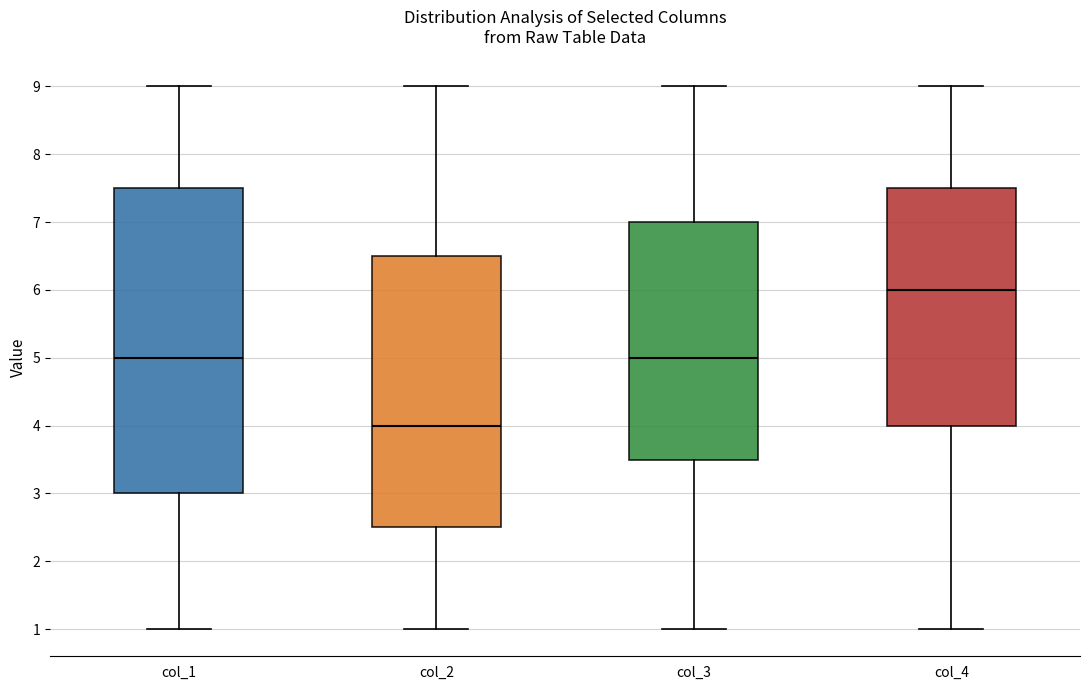

Reading left to right, transcribe this box plot: for each box, give where its median line is, the range the box spans, and where its two whiskers end, as read against the y-axis. The values are not printed on the chart, so give them approximately, as read against the axis.

col_1: median 5.0, box 3.0 to 7.5, whiskers 1.0 to 9.0
col_2: median 4.0, box 2.5 to 6.5, whiskers 1.0 to 9.0
col_3: median 5.0, box 3.5 to 7.0, whiskers 1.0 to 9.0
col_4: median 6.0, box 4.0 to 7.5, whiskers 1.0 to 9.0